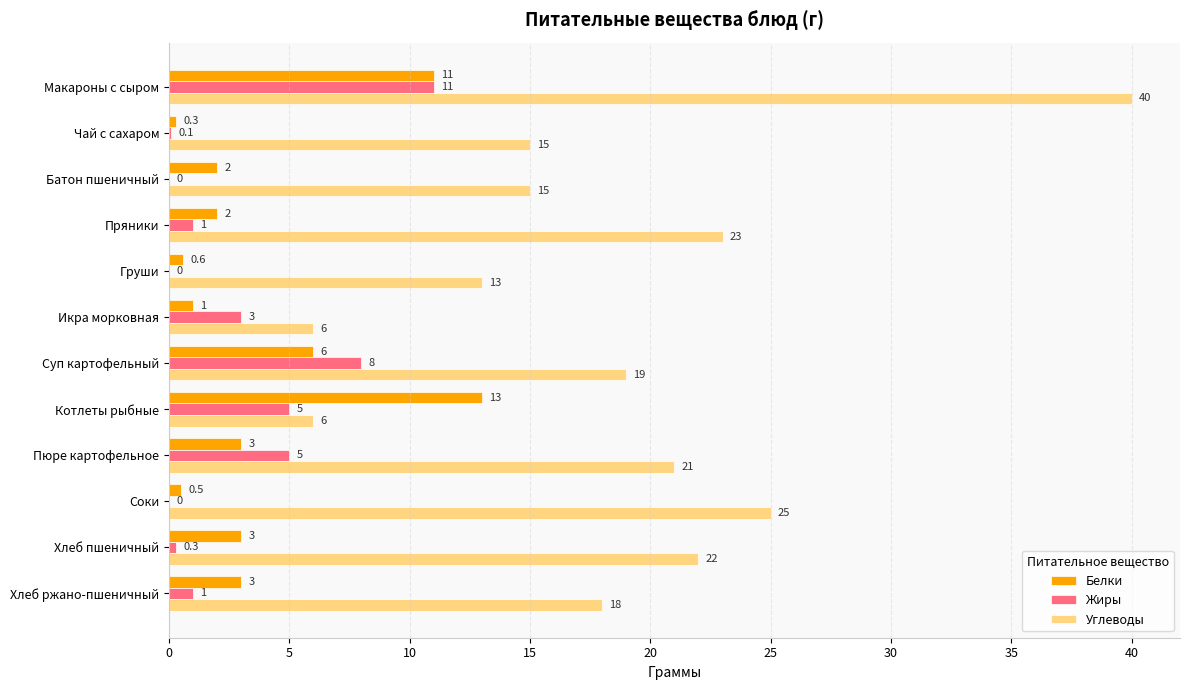

What is the maximum value shown in the chart?

40.0